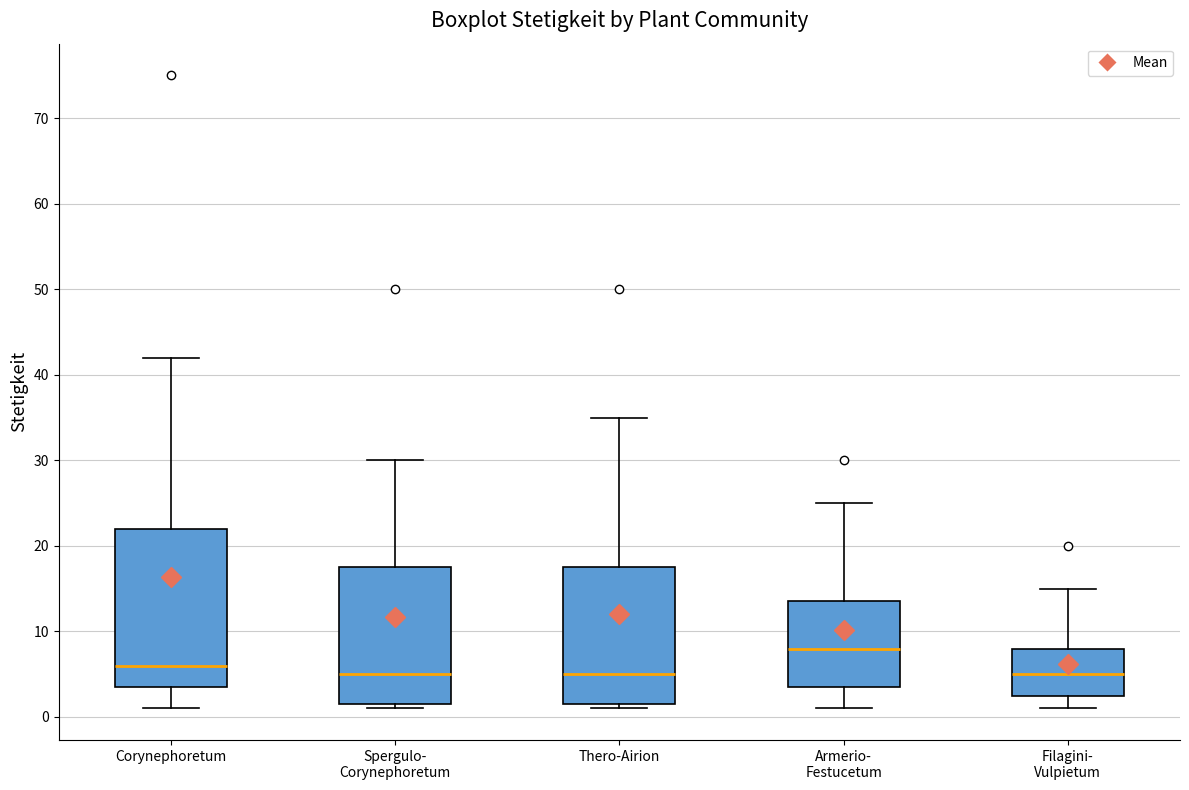

Reading left to right, transcribe this box plot: for each box, give where its median line is, the range the box spans, and where its two whiskers end, as read against the y-axis. The values are not printed on the chart, so give them approximately, as read against the axis.

Corynephoretum: median 6, box 4 to 22, whiskers 1 to 42
Spergulo- Corynephoretum: median 5, box 2 to 18, whiskers 1 to 30
Thero-Airion: median 5, box 2 to 18, whiskers 1 to 35
Armerio- Festucetum: median 8, box 4 to 14, whiskers 1 to 25
Filagini- Vulpietum: median 5, box 3 to 8, whiskers 1 to 15